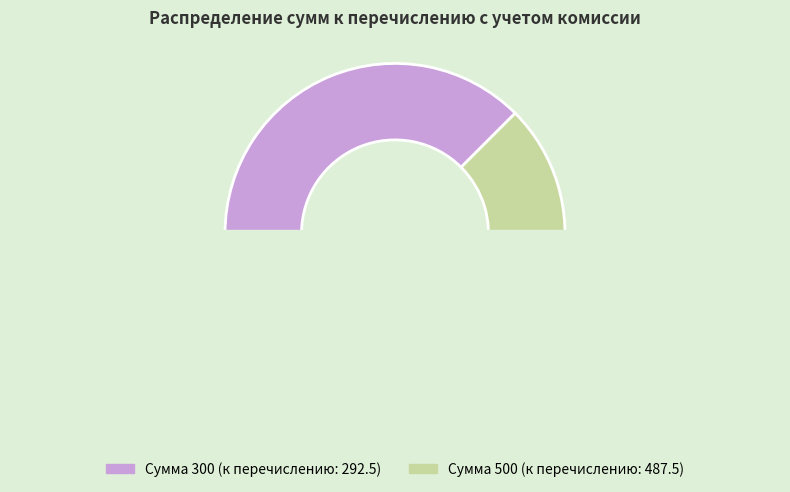

Count the number of slices in the pie.

2